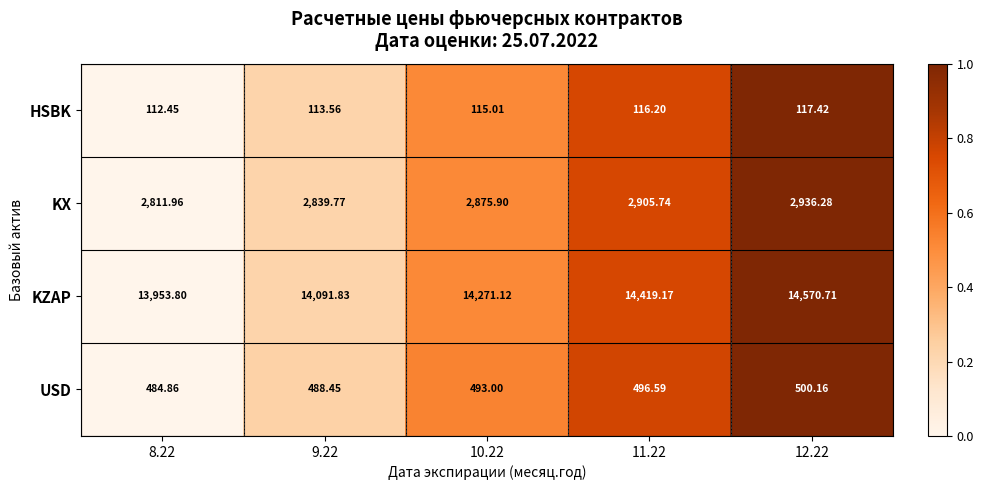

Which series has the largest range (max minus min)?

KZAP